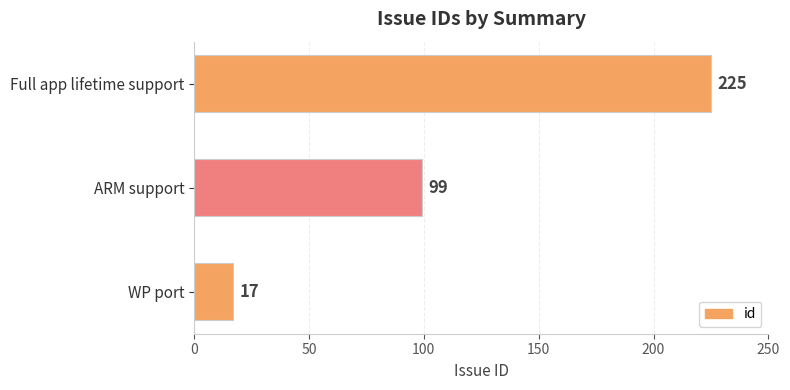

What is the change in value from WP port to ARM support?

+82